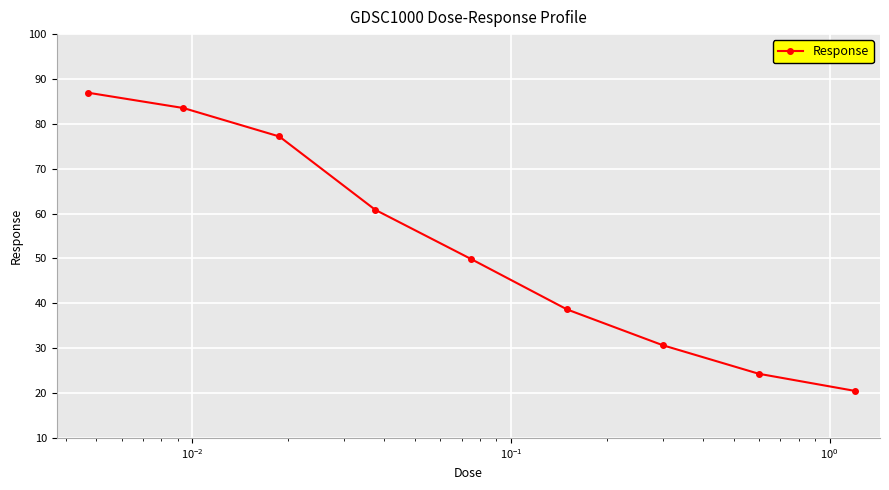

What is the greatest value displayed?

87.0